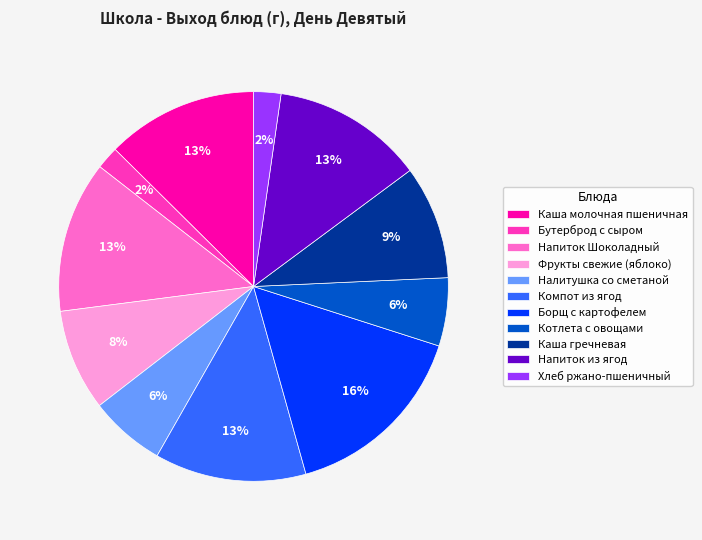

To the nearest percent, what is the average slice percentage?

9%